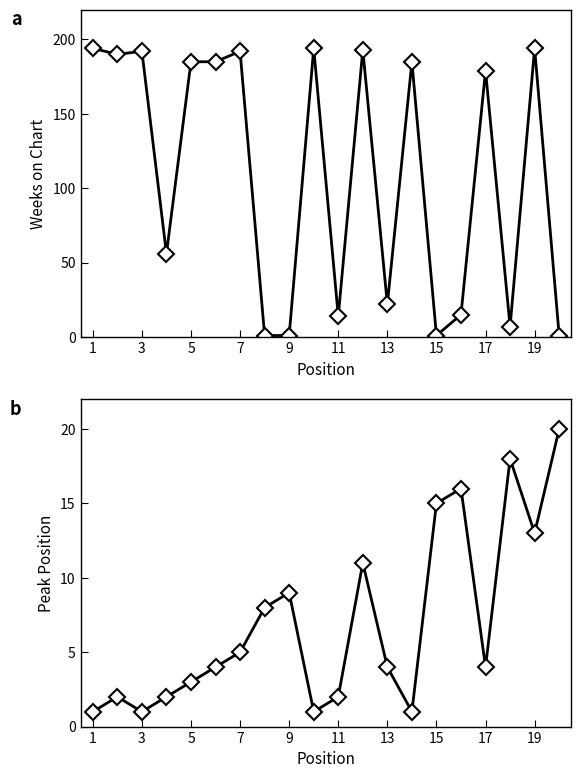

Reading right to left, extract all data points from this chart.

Weeks on Chart: 1	194	7	179	15	1	185	22	193	14	194	1	1	192	185	185	56	192	190	194
Peak Position: 20	13	18	4	16	15	1	4	11	2	1	9	8	5	4	3	2	1	2	1